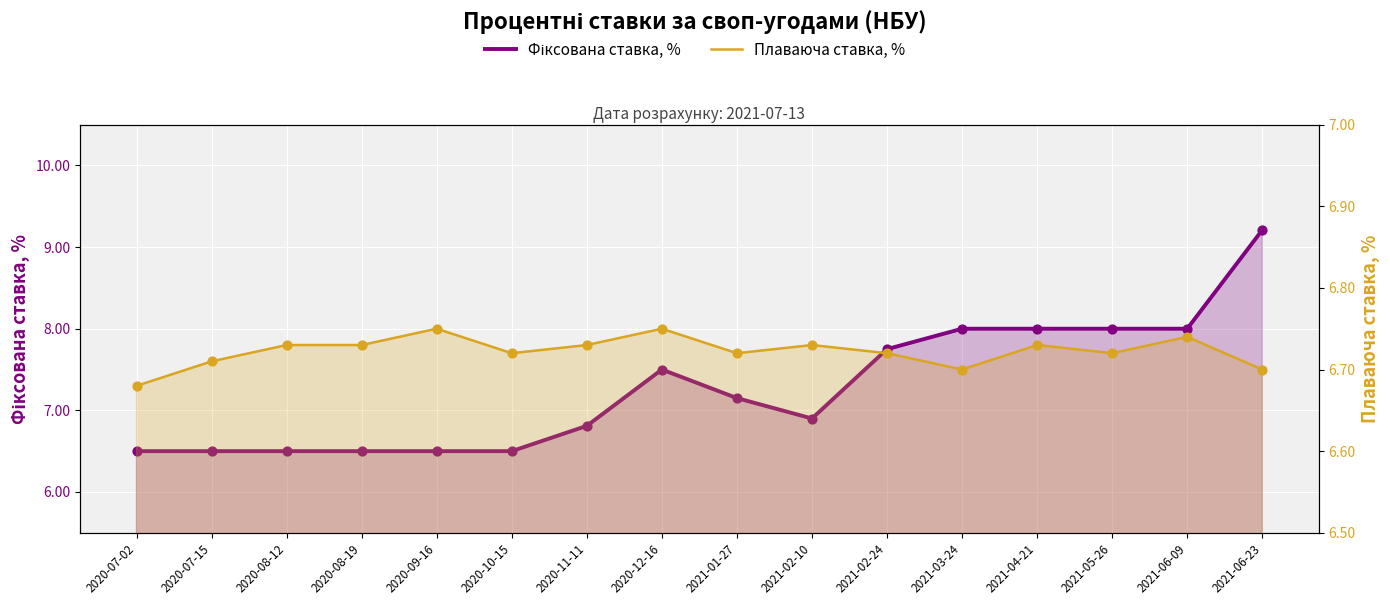

Which series reaches the maximum Y coordinate?

Фіксована ставка, %